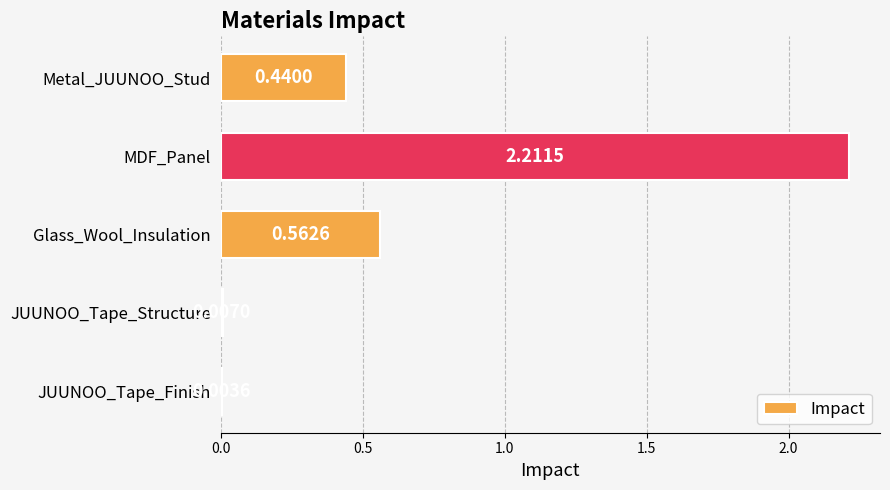

Approximately how many times larger is the value at Glass_Wool_Insulation compared to MDF_Panel?

0.3